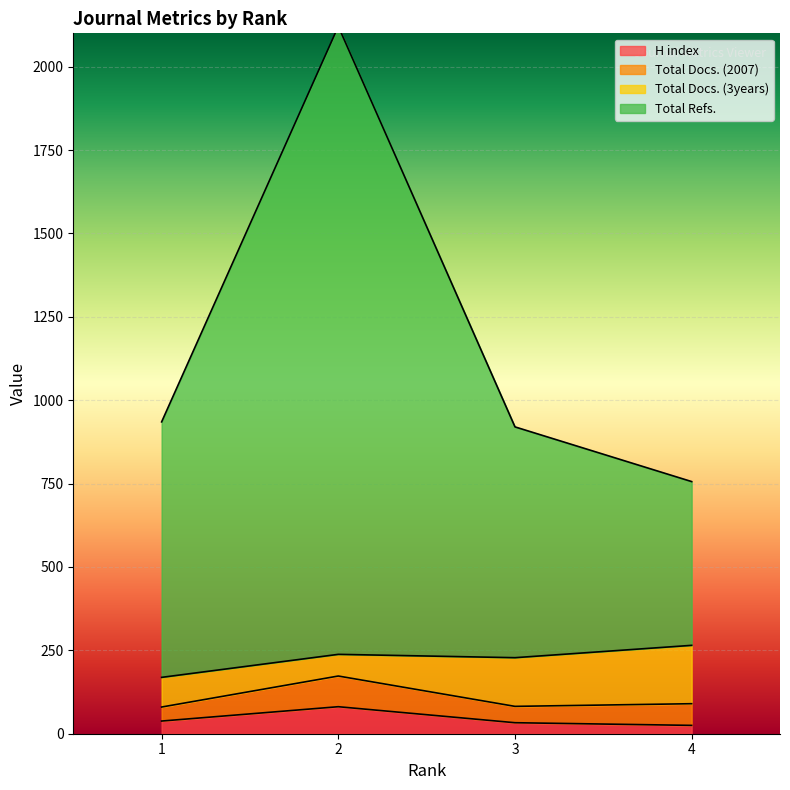

How many data points in Total Refs. are less than 766?

2